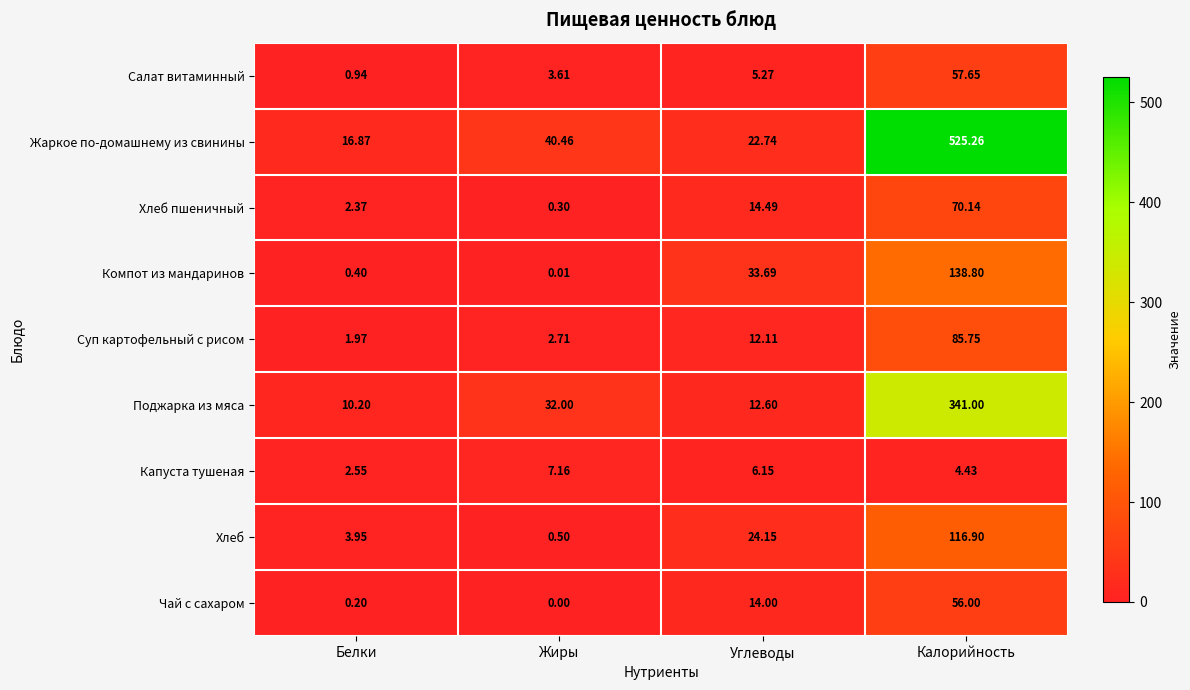

Which label corresponds to the smallest value in the chart?

Жиры